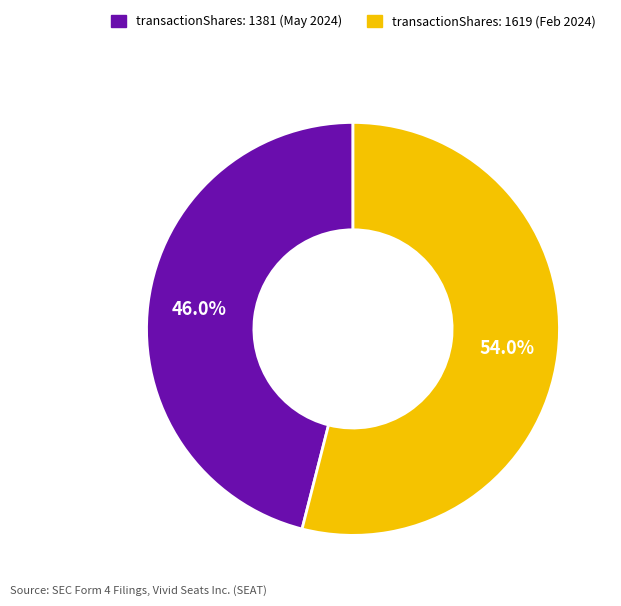

Count the number of slices in the pie.

2